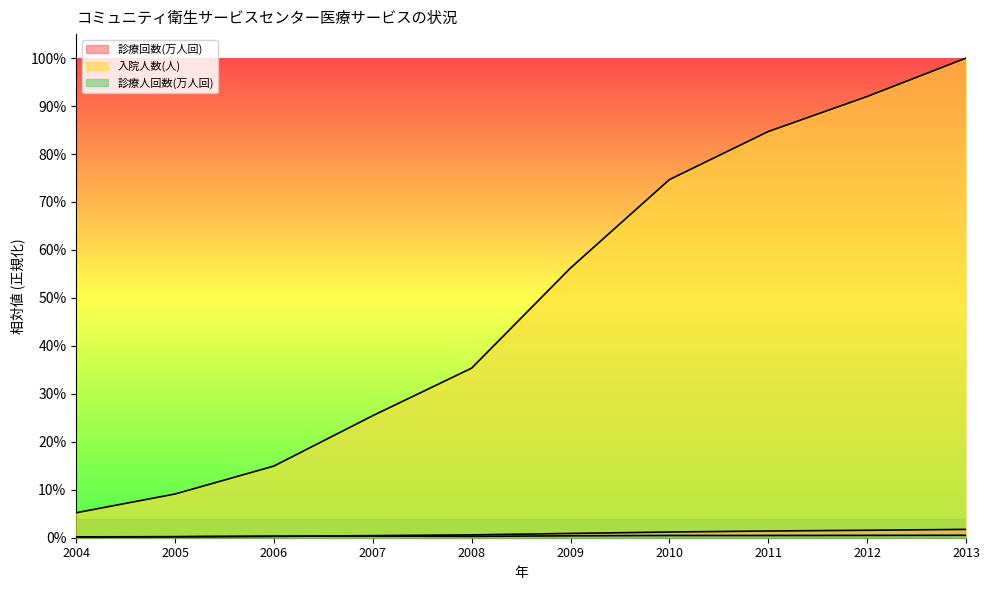

Does the chart display data point markers on the line(s)?

No